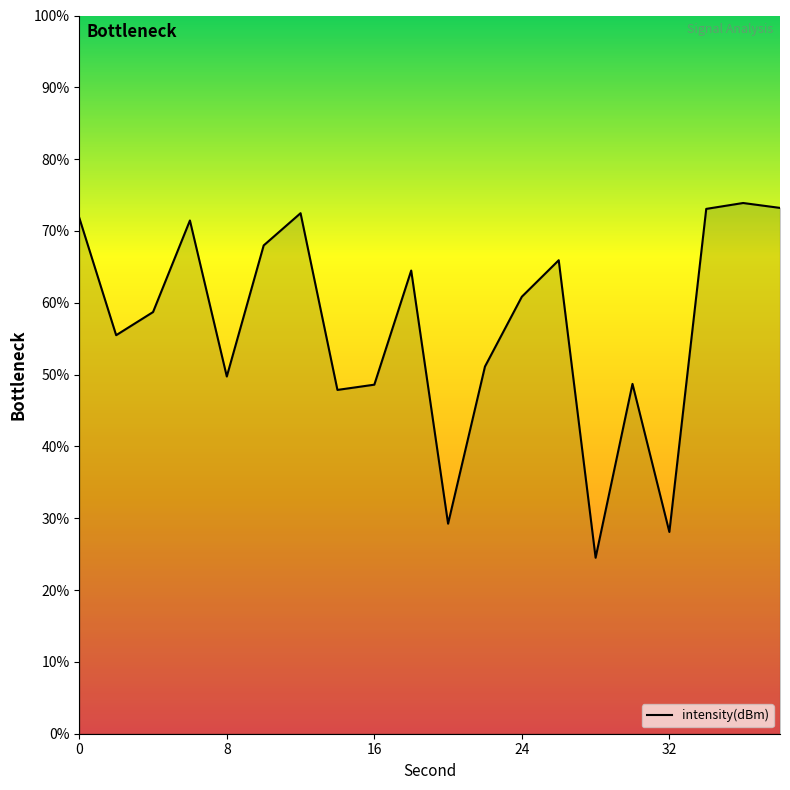

What is the difference between the maximum and minimum values?

49.4